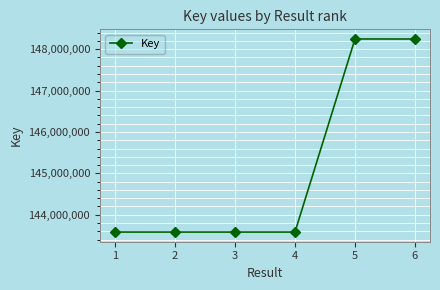

How many distinct data groups are displayed?

1